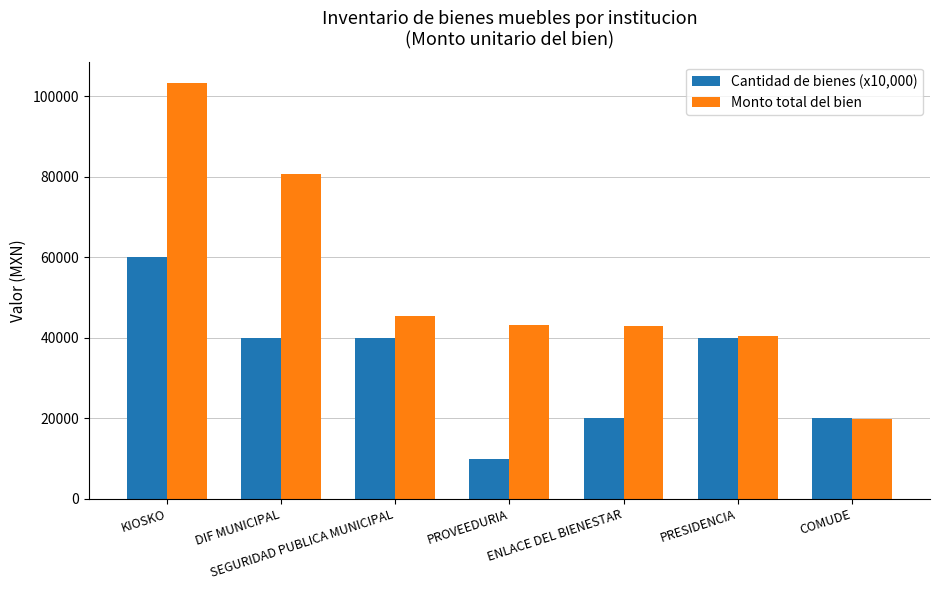

What is the value of the Monto total del bien bar at the 6th from the left?

40461.0